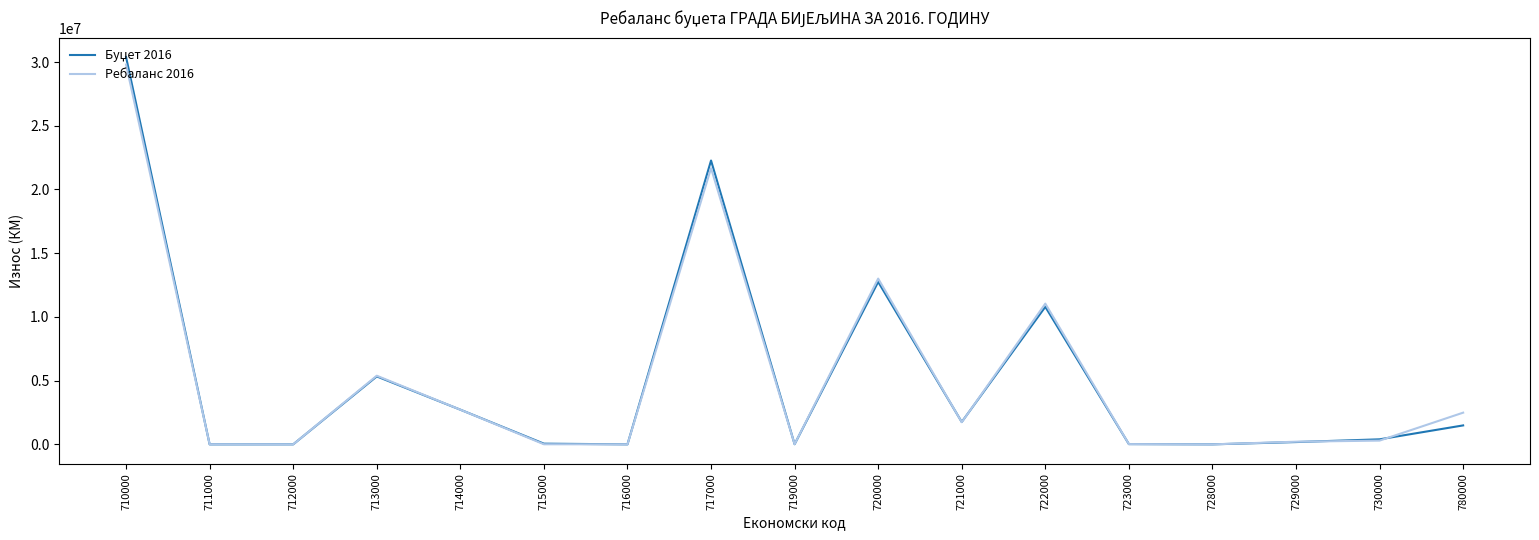

The Ребаланс 2016 series shows 2720605 at 714000. True or false?

True